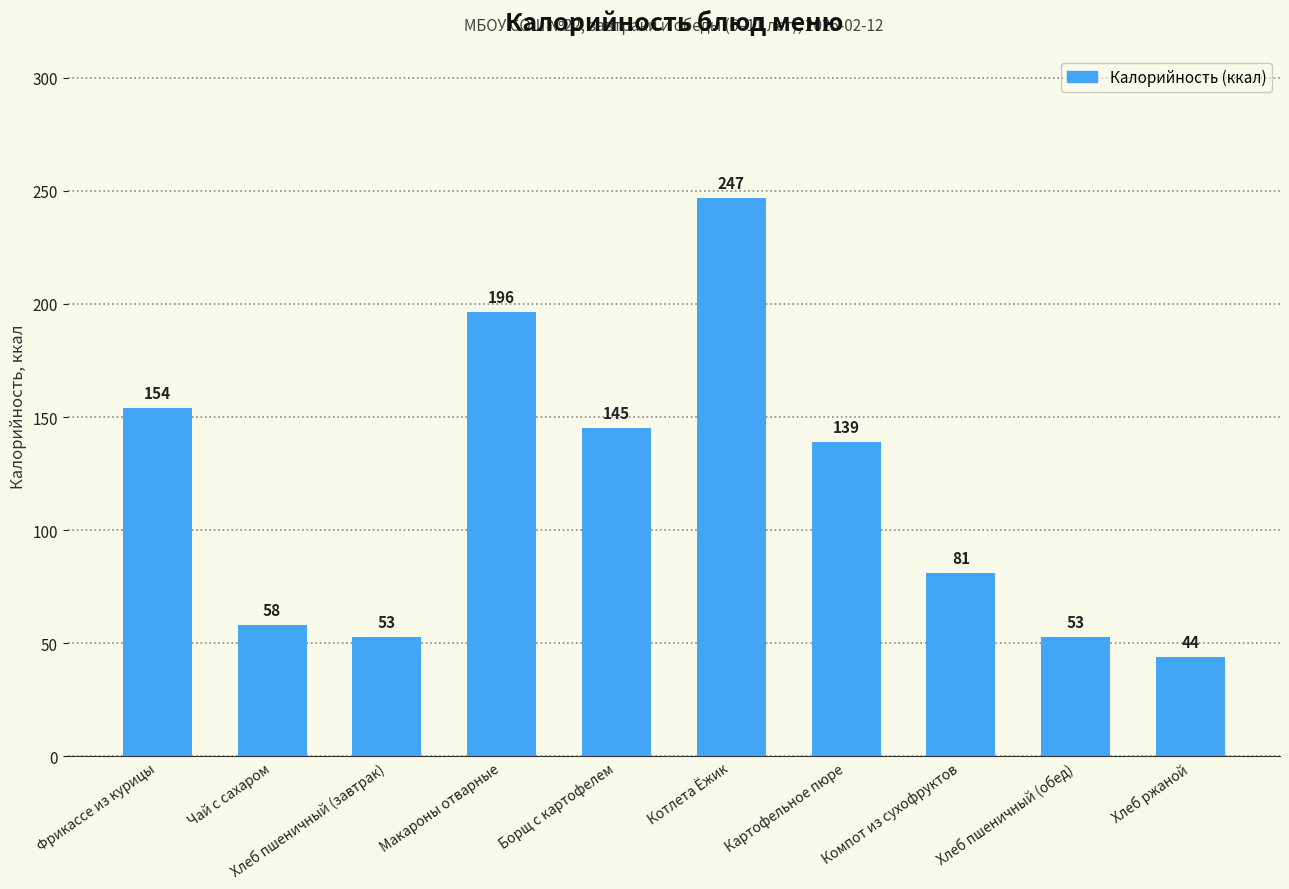

What is the change in value from Хлеб пшеничный (завтрак) to Компот из сухофруктов?

+28.1